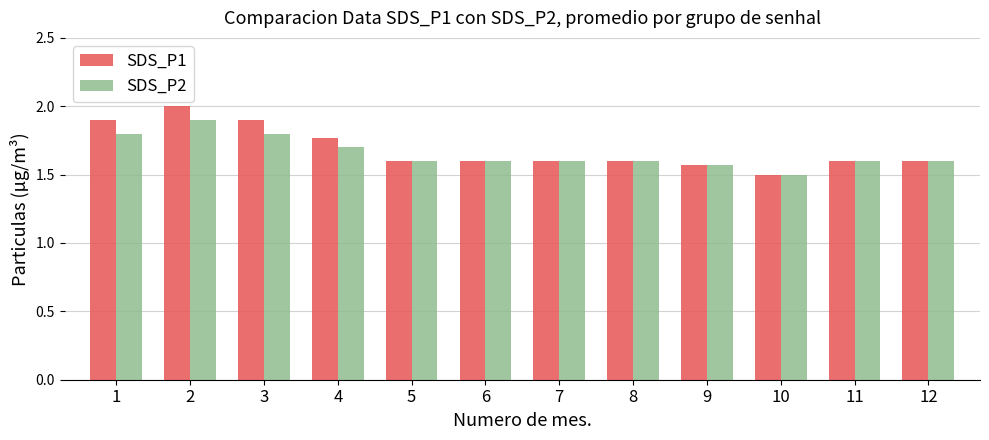

Which series has the widest spread of values?

SDS_P1